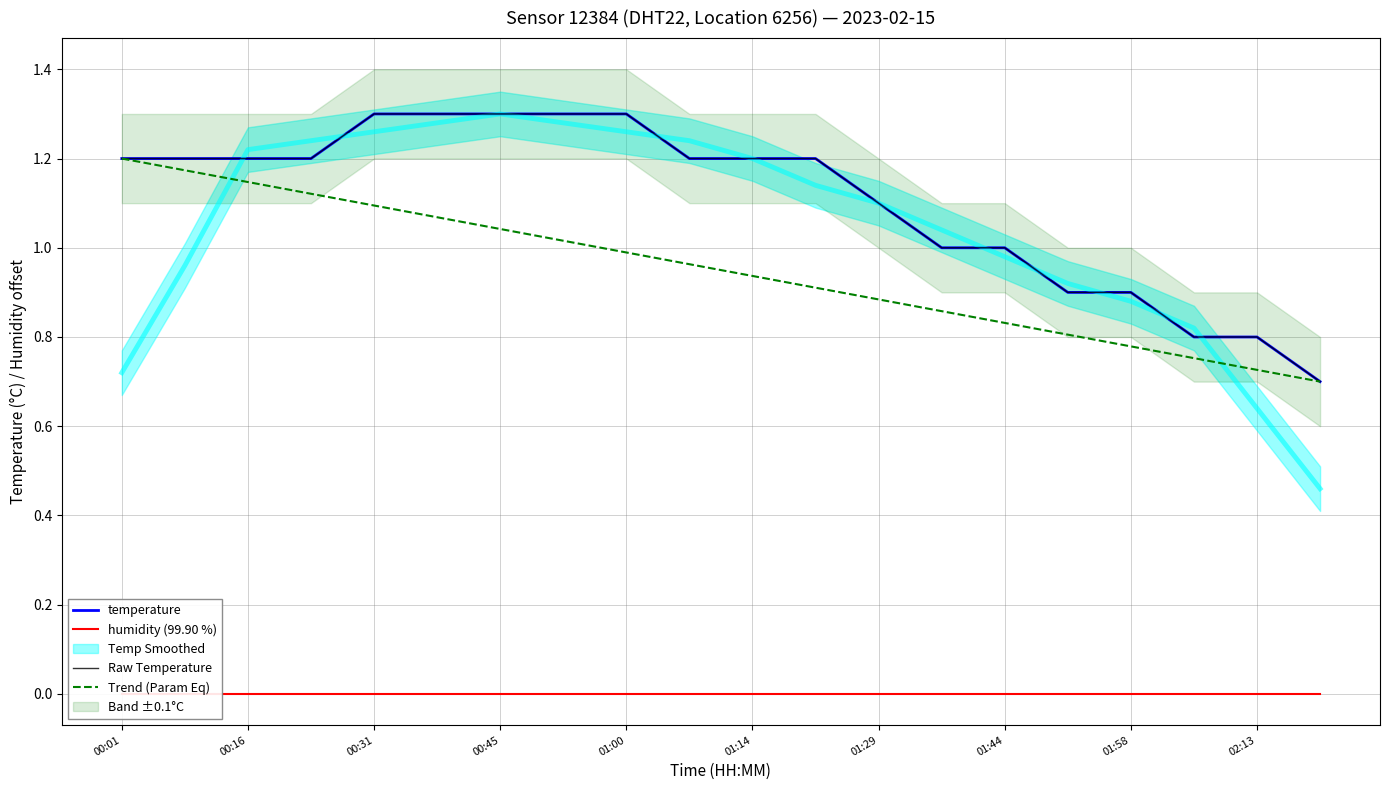

Is it true that Raw Temperature equals 1.2 at 19?

False